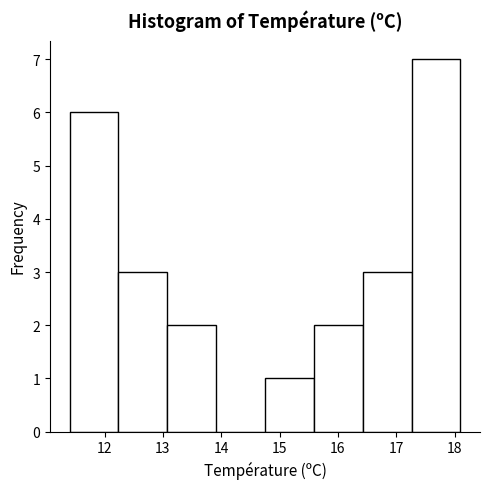

Reading left to right, transcribe this chart: for each bar, give the range it covers on the x-axis and its height. Neither the bar edges nor the heights are printed on the chart, so give them approximately, as read against the axes.

11.4 to 12.2: 6
12.2 to 13.1: 3
13.1 to 13.9: 2
13.9 to 14.8: 0
14.8 to 15.6: 1
15.6 to 16.4: 2
16.4 to 17.3: 3
17.3 to 18.1: 7